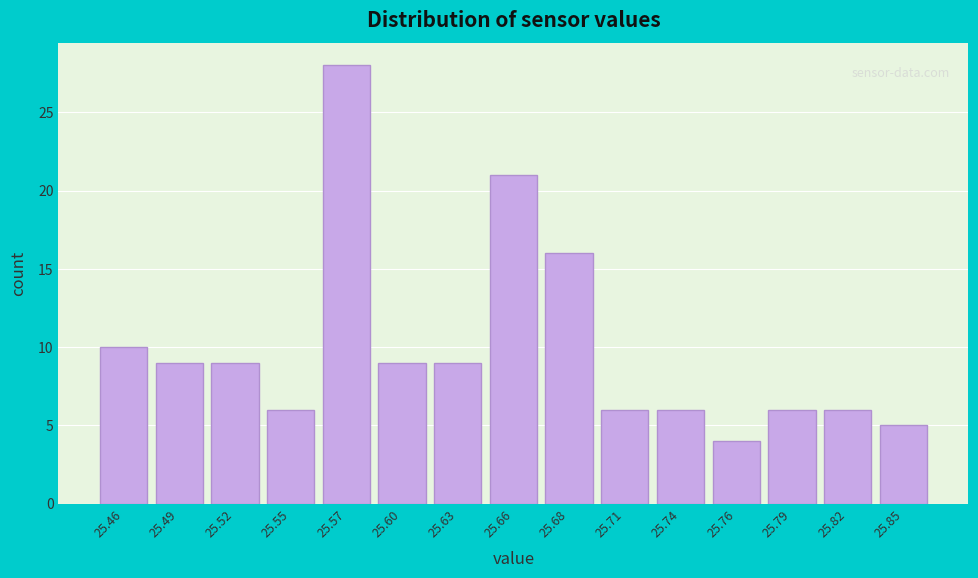

Reading left to right, transcribe all the data shown in this chart.

10	9	9	6	28	9	9	21	16	6	6	4	6	6	5